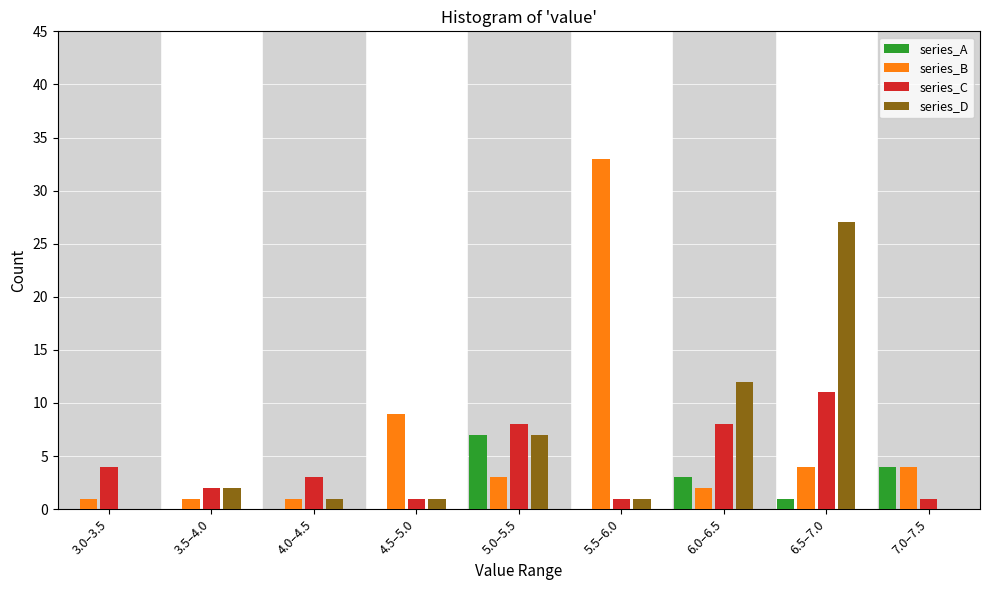

What is the greatest value displayed?

33